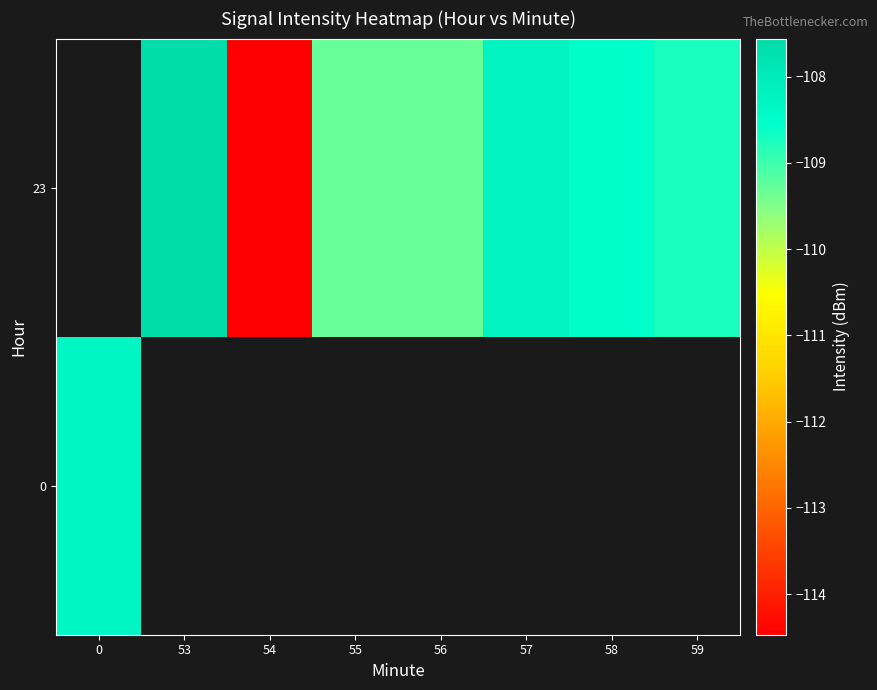

The 23 series shows -108.6 at 58. True or false?

True